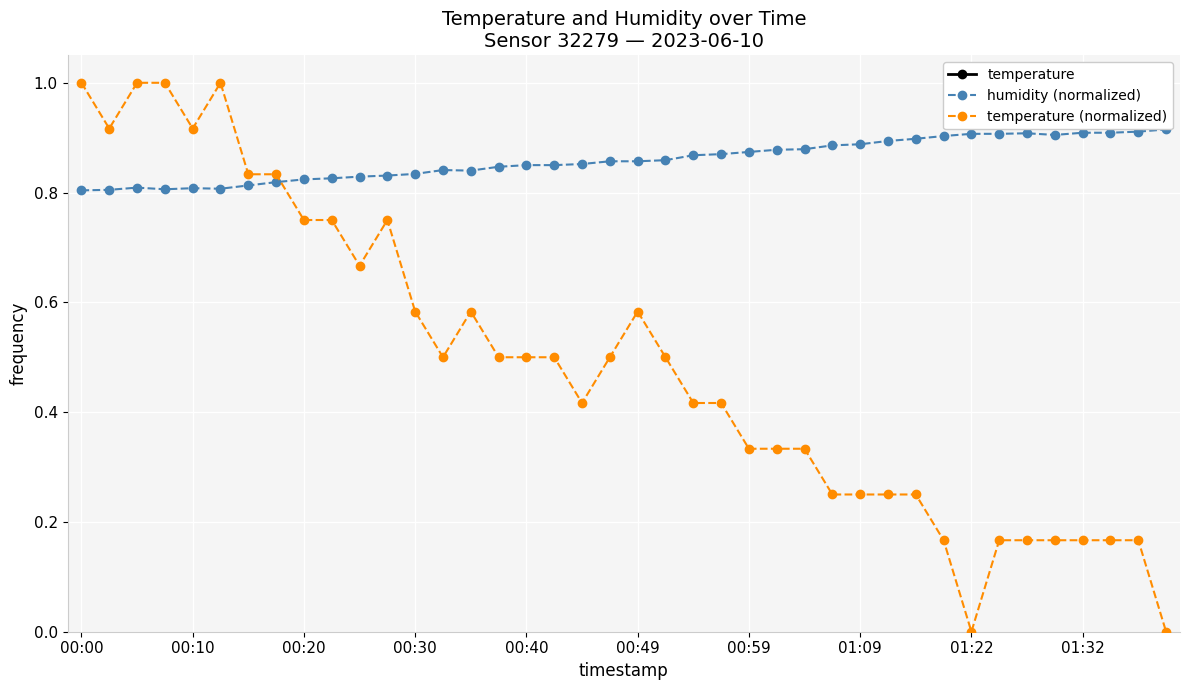

True or false: temperature (normalized) and temperature cross at least once.

False